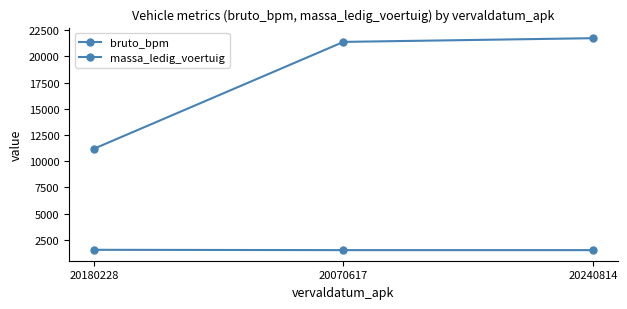

Which category has the lowest value in the massa_ledig_voertuig series?

20070617